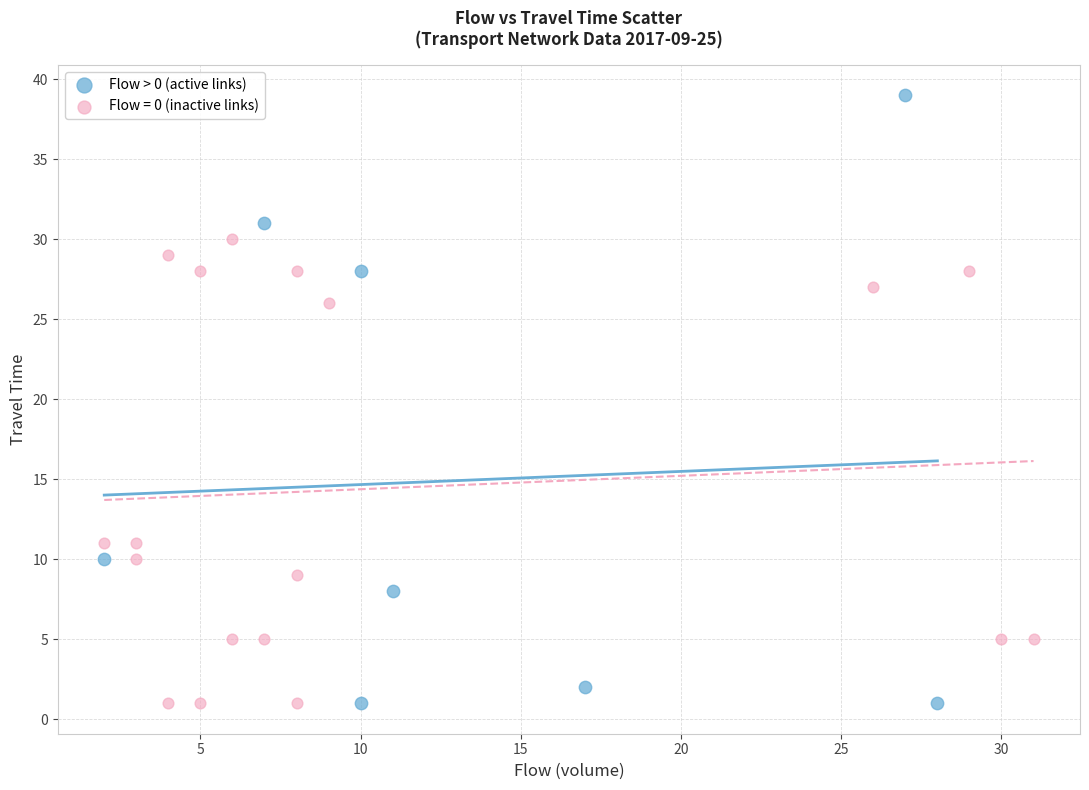

Which series has the widest spread of Y values?

Flow > 0 (active links)